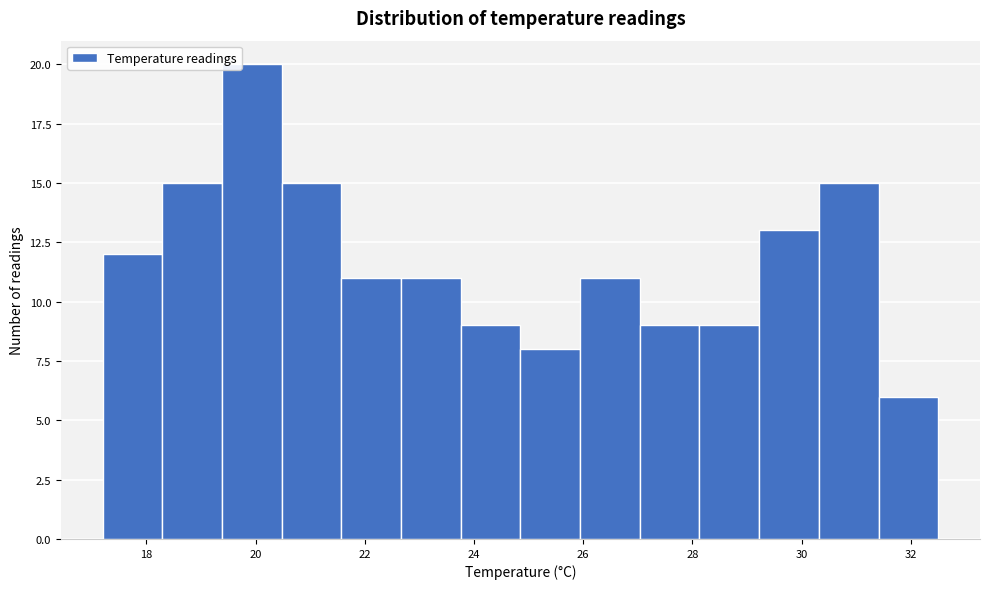

Over which range of the x-axis is the bar tallest?

19.4 to 20.4